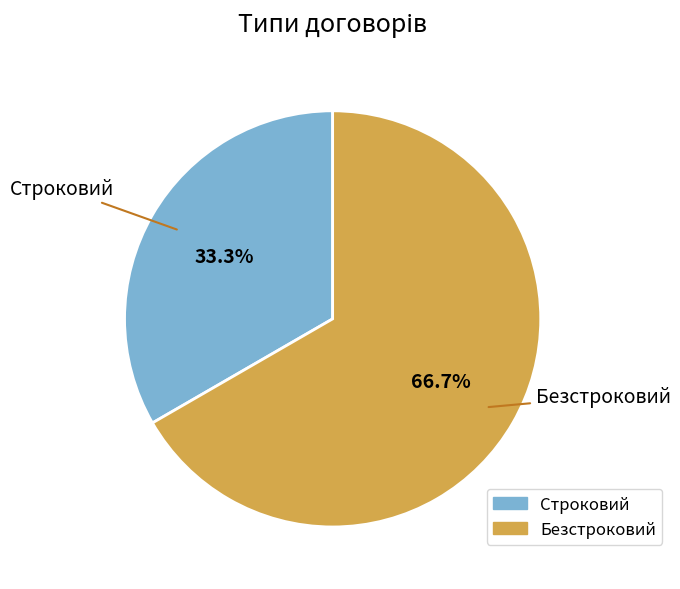

True or false: Строковий accounts for 33% of the total.

True